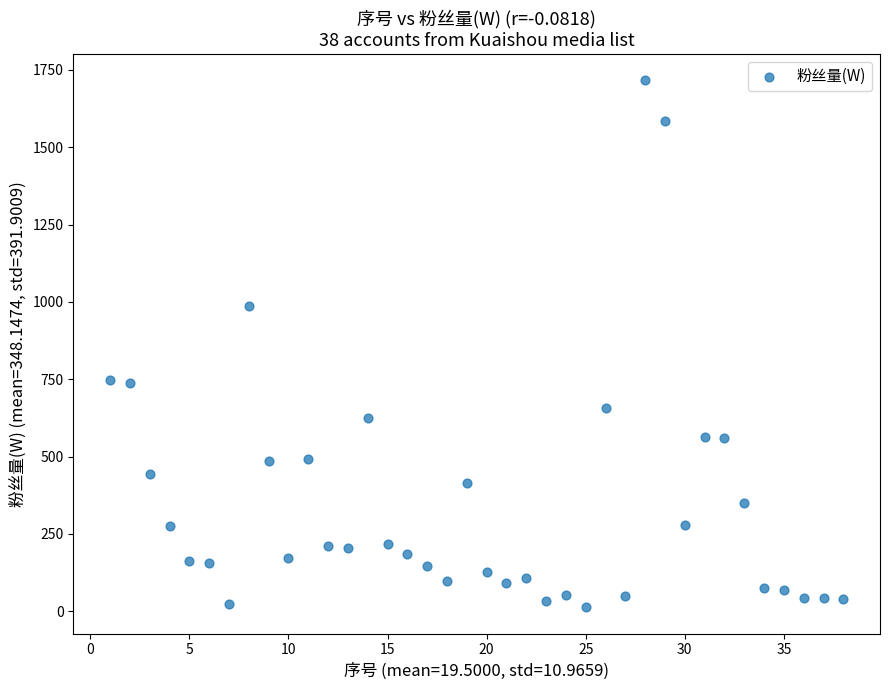

What is the range of X values (max minus min)?

37.0